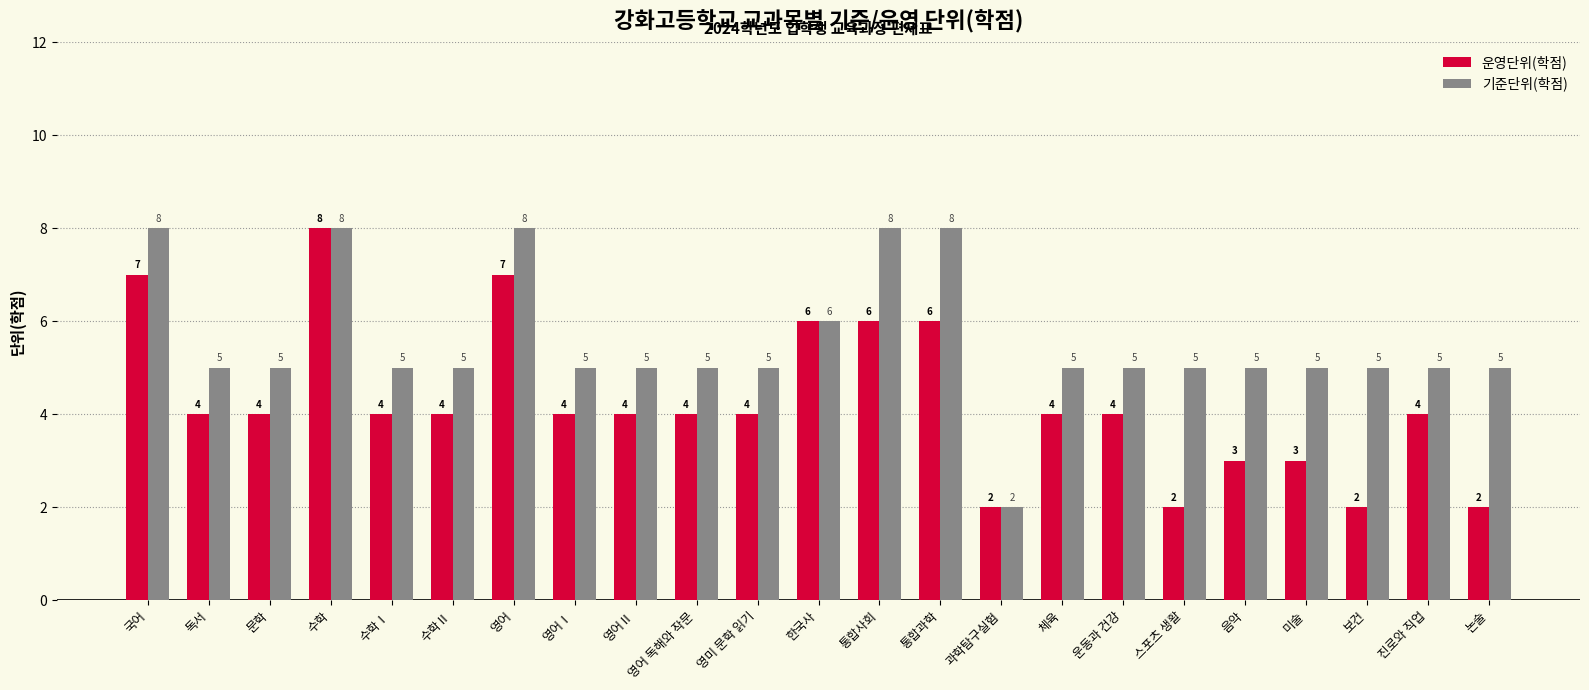

Reading left to right, list all the values displayed in this chart.

운영단위(학점): 국어=7	독서=4	문학=4	수학=8	수학Ⅰ=4	수학Ⅱ=4	영어=7	영어Ⅰ=4	영어Ⅱ=4	영어 독해와 작문=4	영미 문학 읽기=4	한국사=6	통합사회=6	통합과학=6	과학탐구실험=2	체육=4	운동과 건강=4	스포츠 생활=2	음악=3	미술=3	보건=2	진로와 직업=4	논술=2
기준단위(학점): 국어=8	독서=5	문학=5	수학=8	수학Ⅰ=5	수학Ⅱ=5	영어=8	영어Ⅰ=5	영어Ⅱ=5	영어 독해와 작문=5	영미 문학 읽기=5	한국사=6	통합사회=8	통합과학=8	과학탐구실험=2	체육=5	운동과 건강=5	스포츠 생활=5	음악=5	미술=5	보건=5	진로와 직업=5	논술=5